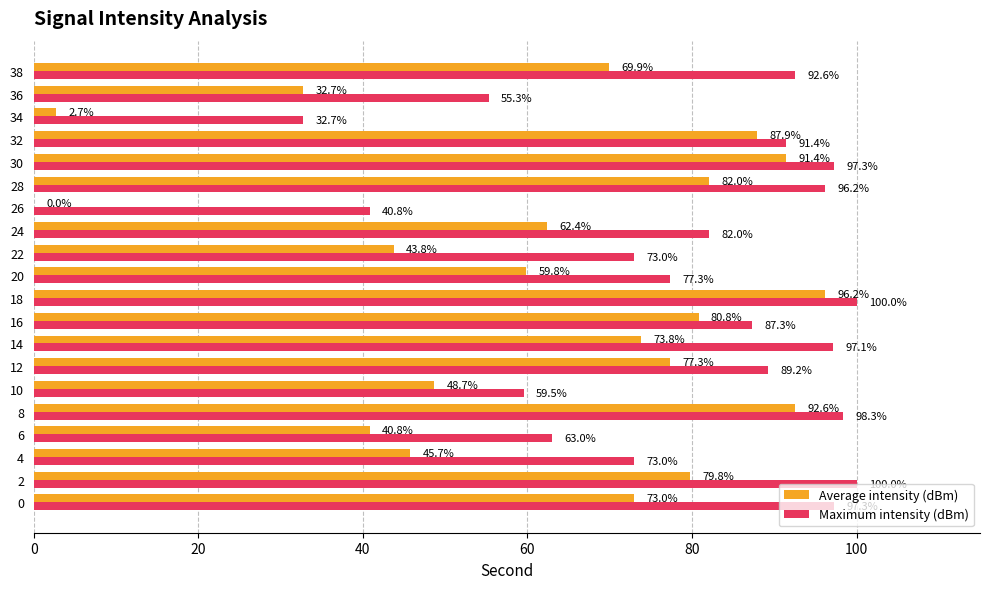

What is the sum of all Average intensity (dBm) values?

1241.4